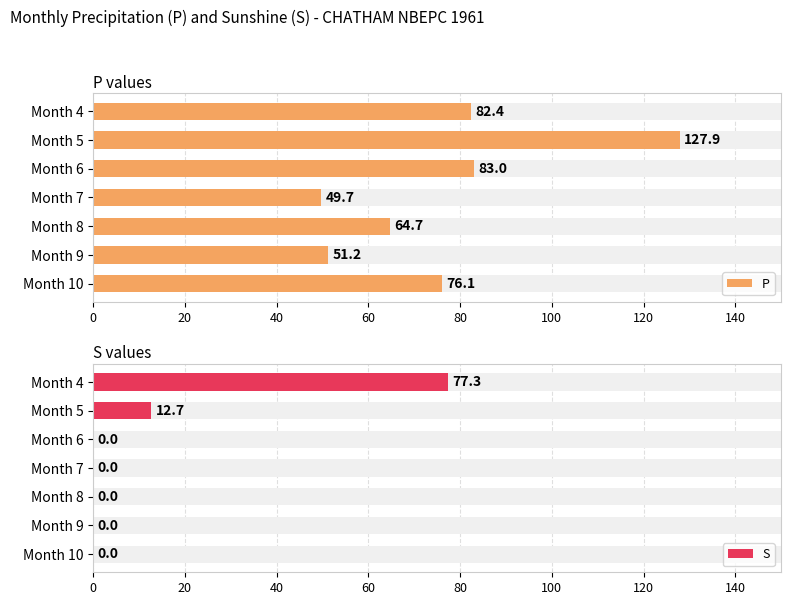

Rank the series at 100 from highest to lowest value.

P, S